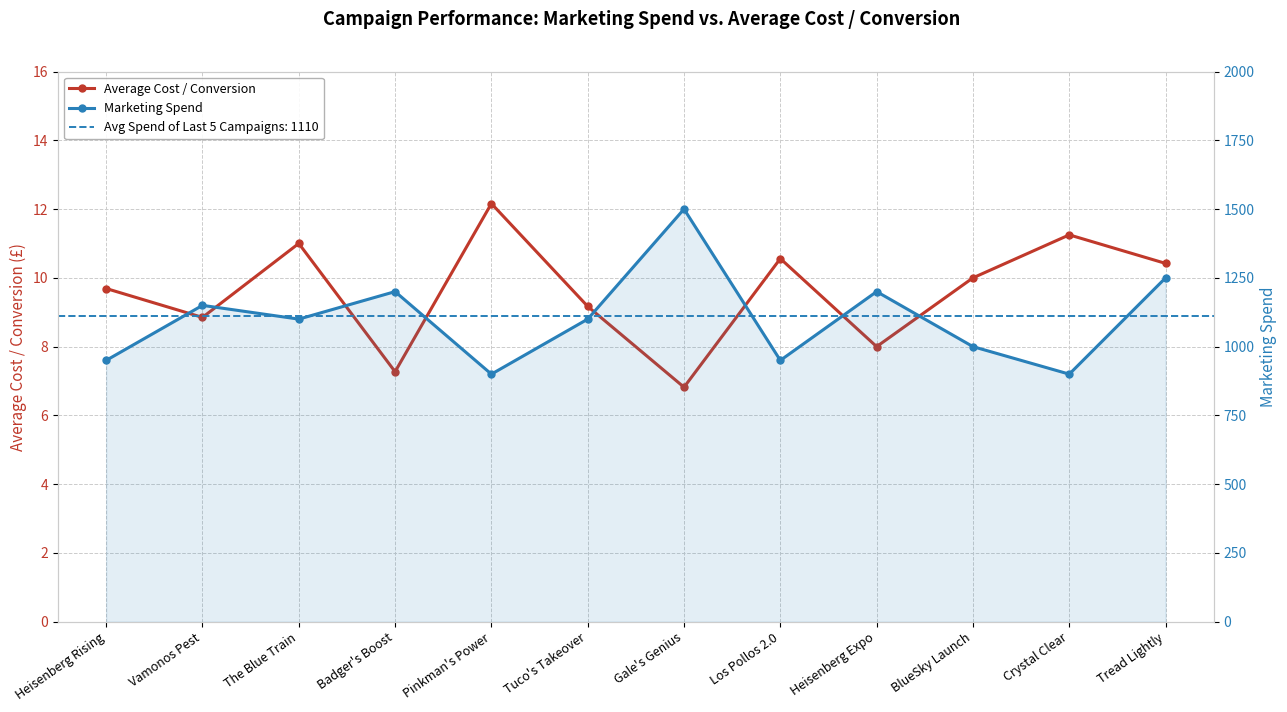

What is the total value across all series at Crystal Clear?

911.2